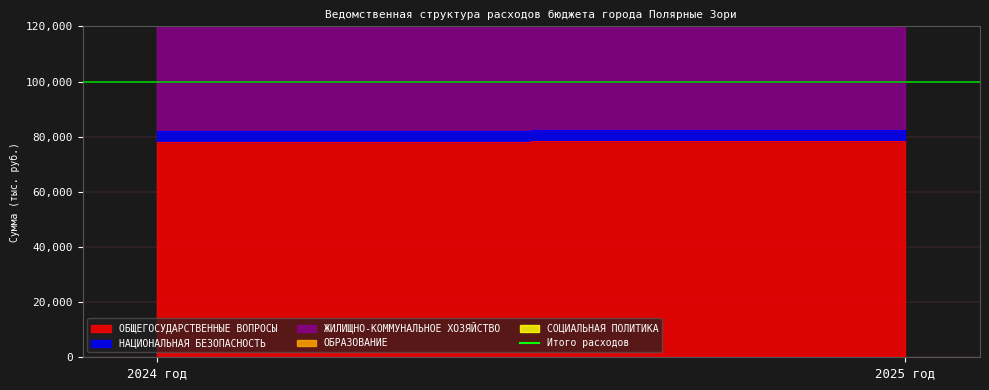

What is the sum of all values?

246500.7